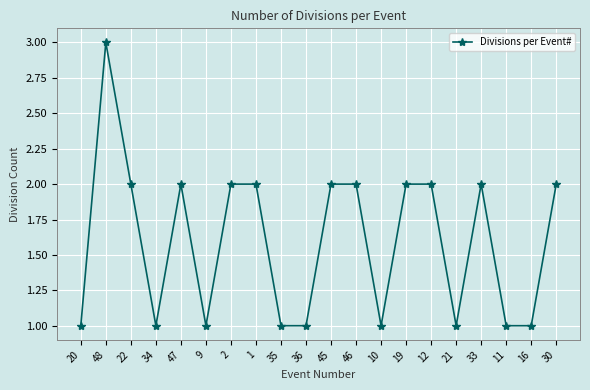

What is the ratio of the value at 34 to the value at 45?

0.5